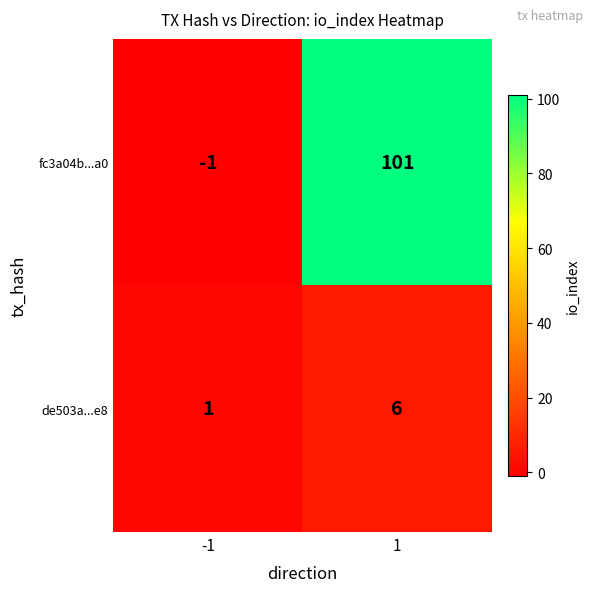

List the series in order of their peak value, lowest first.

de503a...e8, fc3a04b...a0